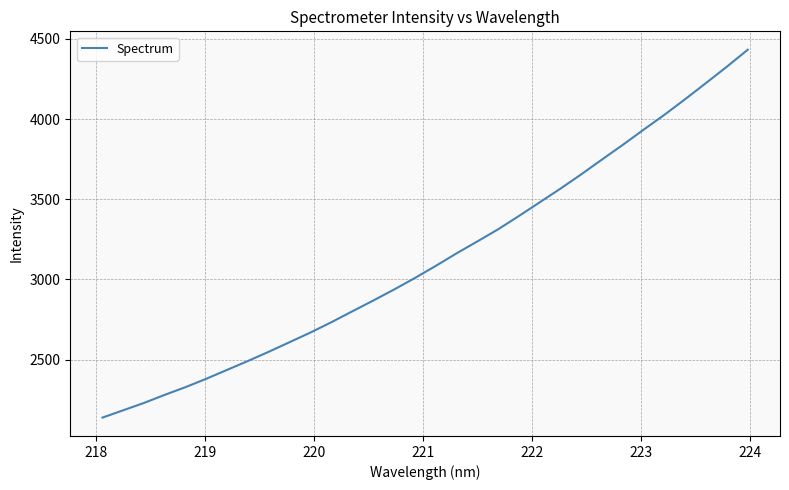

What is the smallest value displayed?

2138.0